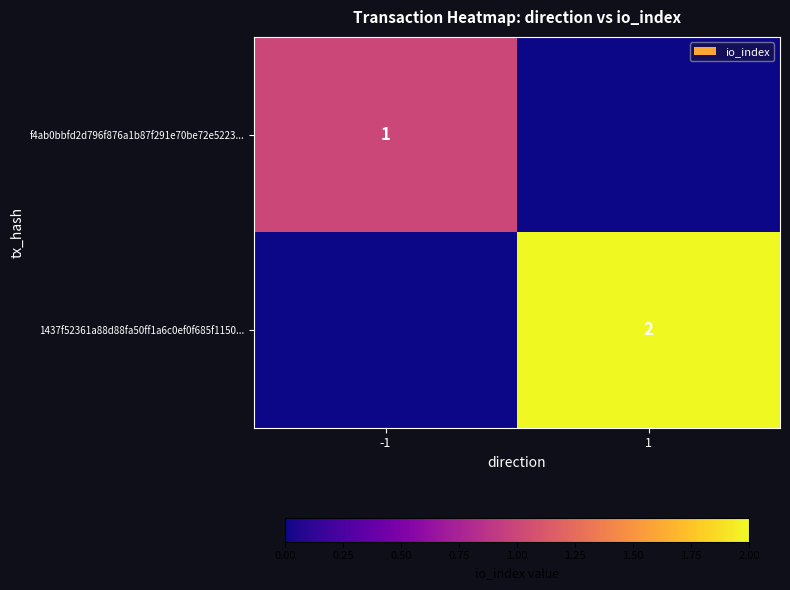

The value of f4ab0bbfd2d796f876a1b87f291e70be72e5223... at -1 is 1. True or false?

True